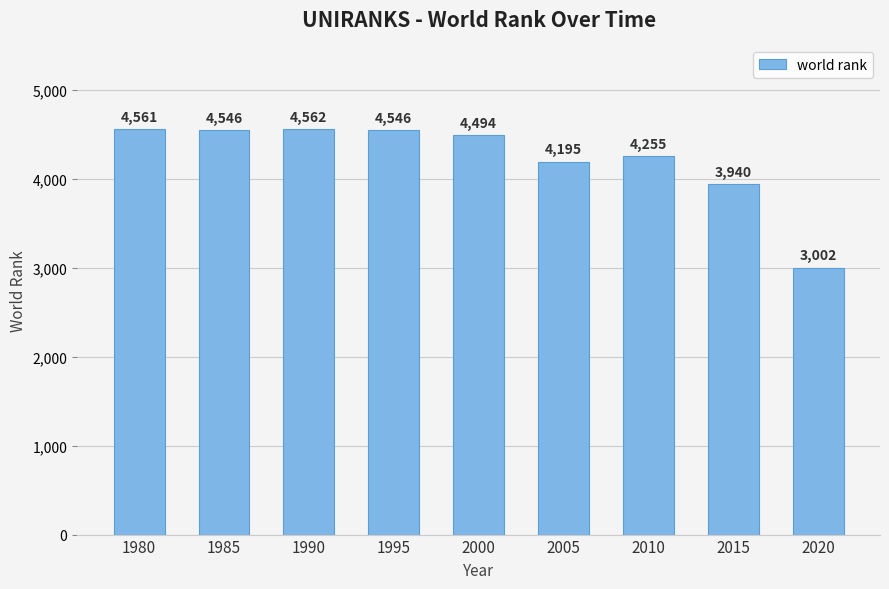

Reading left to right, transcribe all the data shown in this chart.

1980=4561	1985=4546	1990=4562	1995=4546	2000=4494	2005=4195	2010=4255	2015=3940	2020=3002